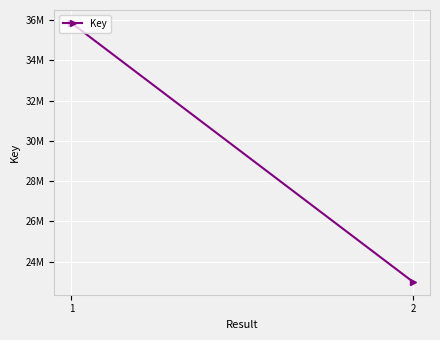

List the labels in order of value, smallest first.

2, 1